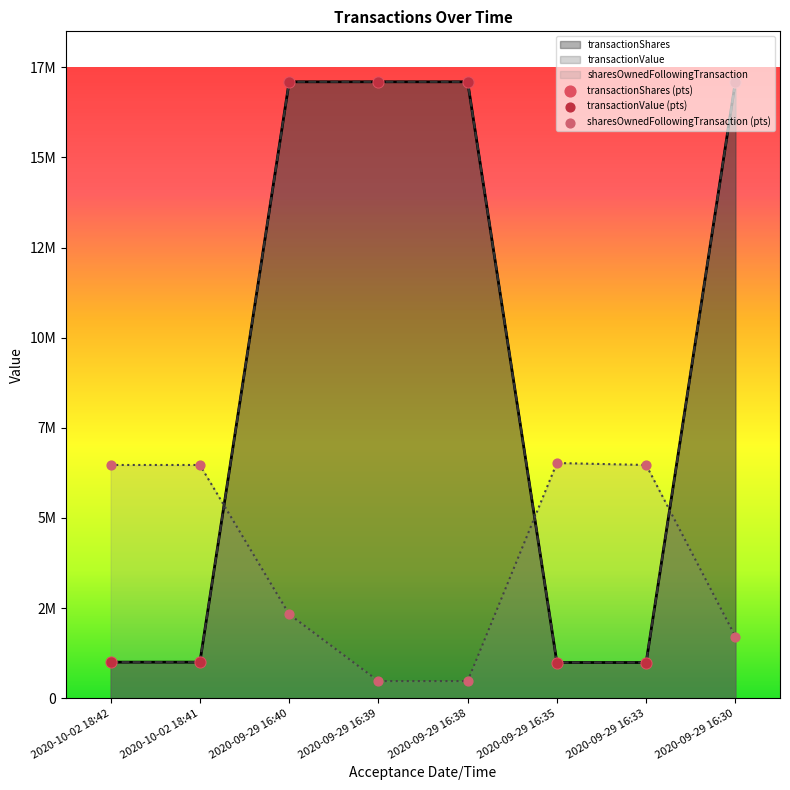

At which category is the sum across all series the highest?

2020-09-29 16:40